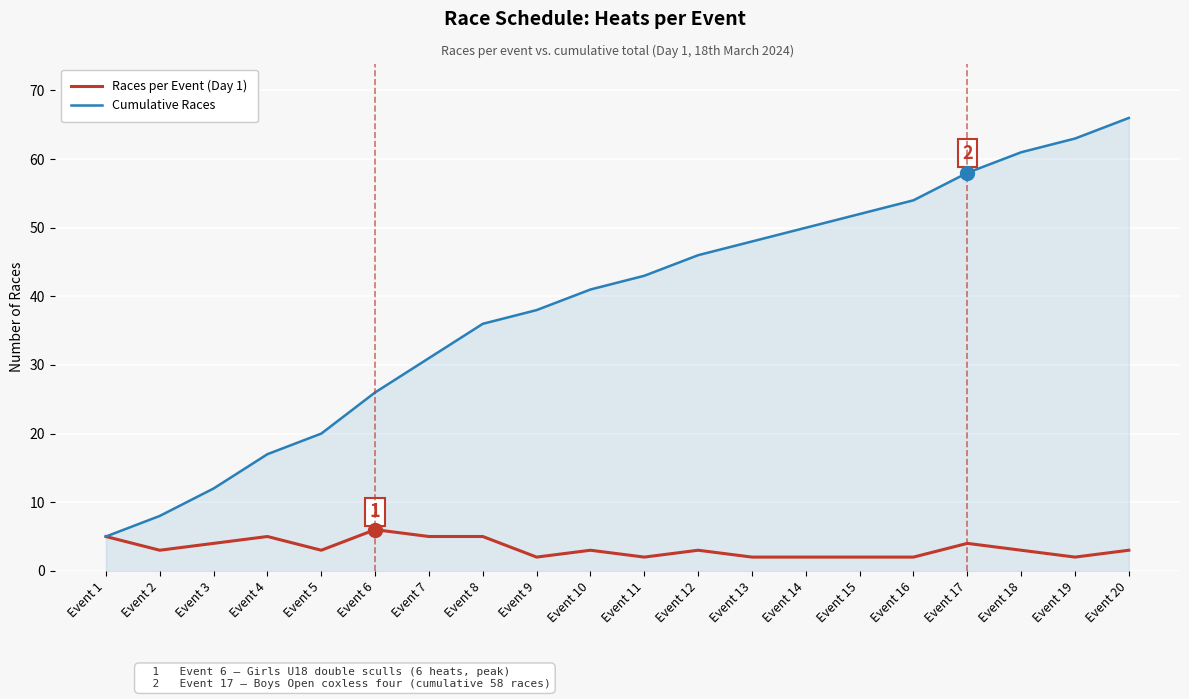

Which series has the widest spread of values?

Cumulative Races